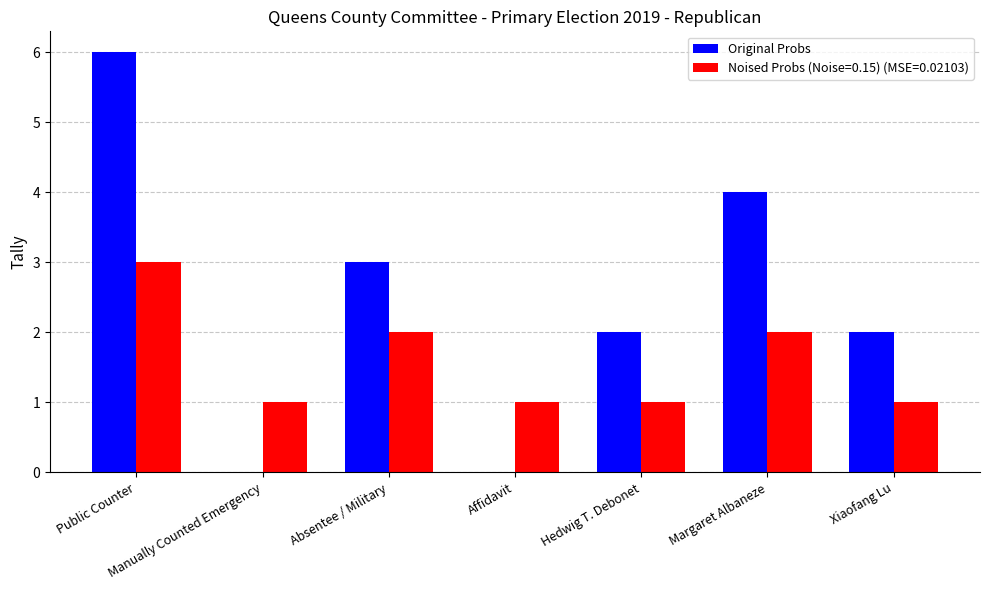

Which series has the largest total across all categories?

Original Probs